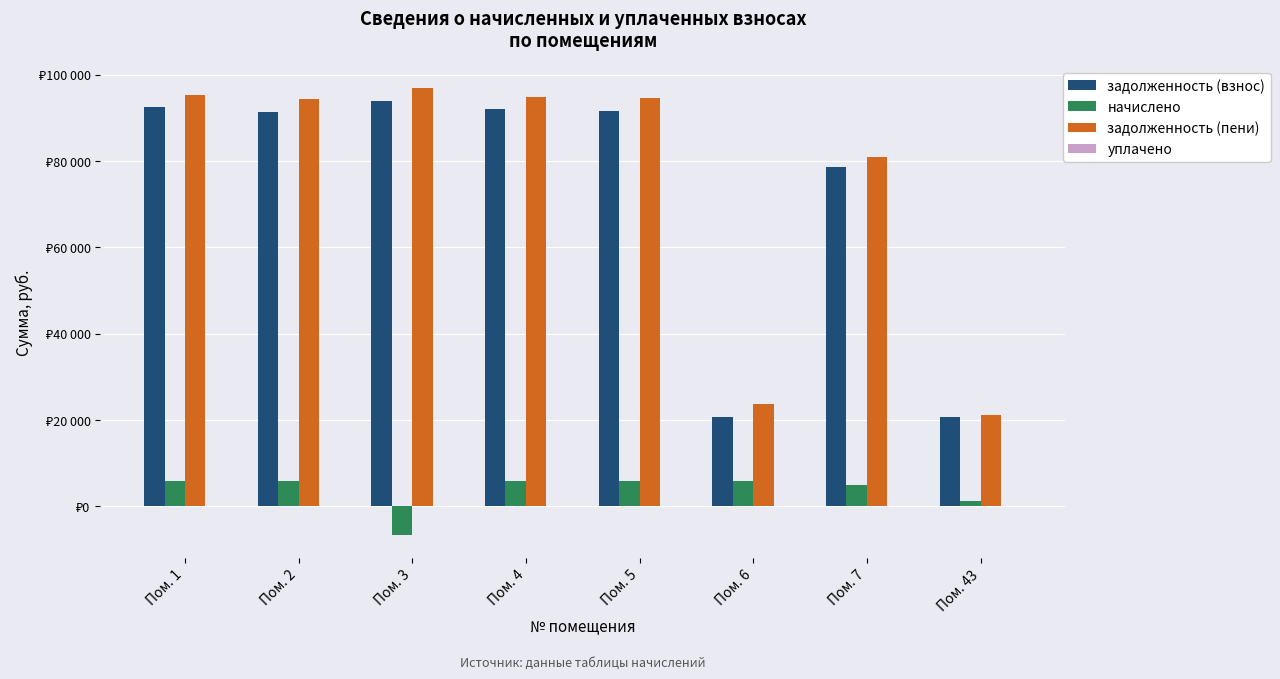

Reading left to right, list all the values displayed in this chart.

задолженность (взнос): Пом. 1=92408.0	Пом. 2=91318.3	Пом. 3=93880.3	Пом. 4=91936.6	Пом. 5=91583.3	Пом. 6=20743.2	Пом. 7=78508.4	Пом. 43=20613.6
начислено: Пом. 1=5836.7	Пом. 2=5799.5	Пом. 3=-6732.1	Пом. 4=5806.9	Пом. 5=5784.6	Пом. 6=5784.6	Пом. 7=4958.8	Пом. 43=1302.0
задолженность (пени): Пом. 1=95326.3	Пом. 2=94218.0	Пом. 3=96845.2	Пом. 4=94840.1	Пом. 5=94475.6	Пом. 6=23635.5	Пом. 7=80987.8	Пом. 43=21264.6
уплачено: Пом. 1=0.0	Пом. 2=0.0	Пом. 3=0.0	Пом. 4=0.0	Пом. 5=0.0	Пом. 6=0.0	Пом. 7=0.0	Пом. 43=0.0